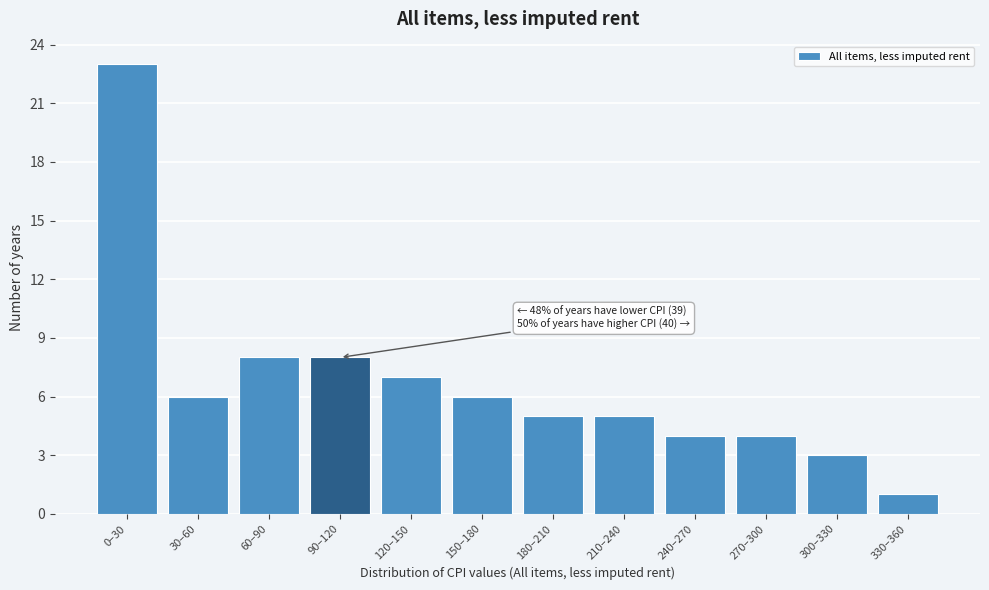

Reading left to right, what are all the values shown in this chart?

0–30=23	30–60=6	60–90=8	90–120=8	120–150=7	150–180=6	180–210=5	210–240=5	240–270=4	270–300=4	300–330=3	330–360=1